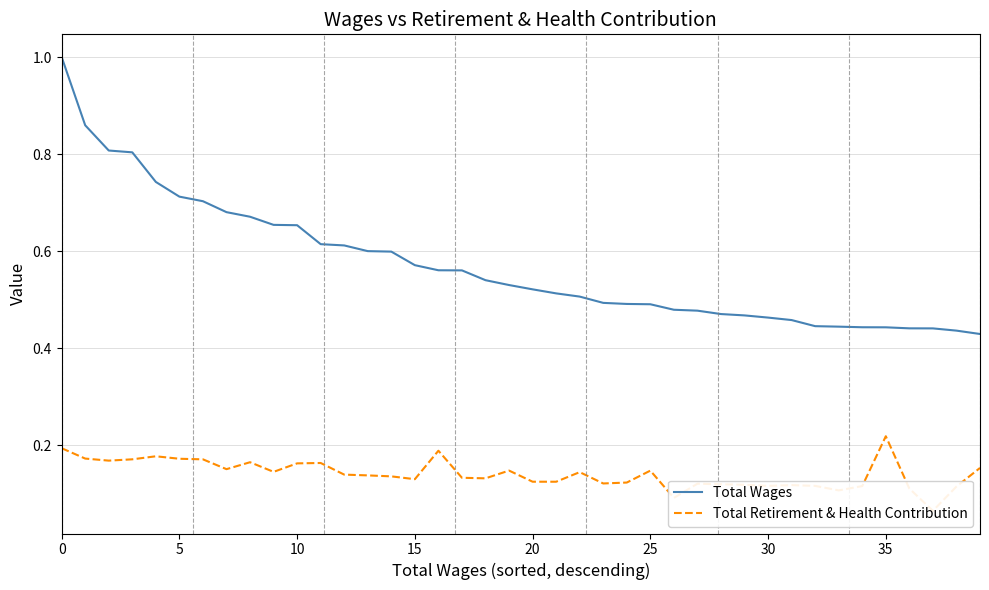

Rank the series by their average value, from lowest to highest.

Total Retirement & Health Contribution, Total Wages